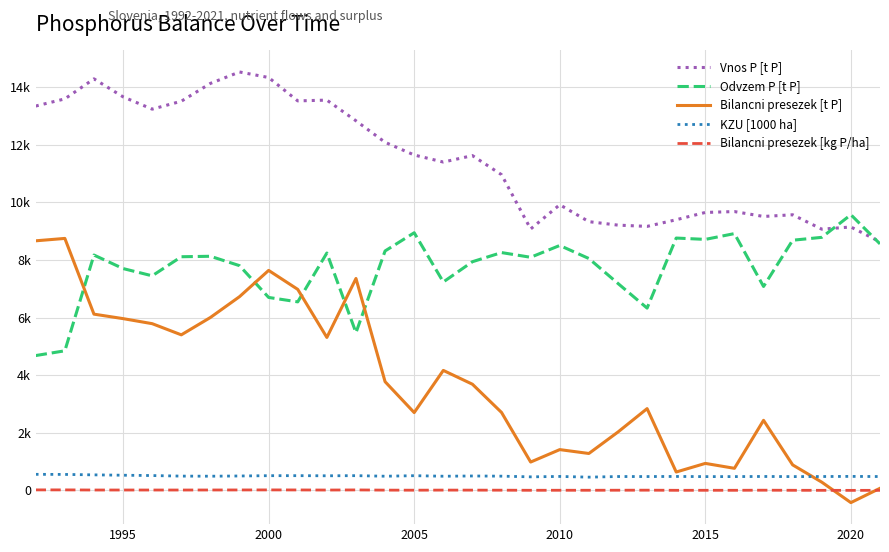

Is this an area chart (filled region under the line)?

No